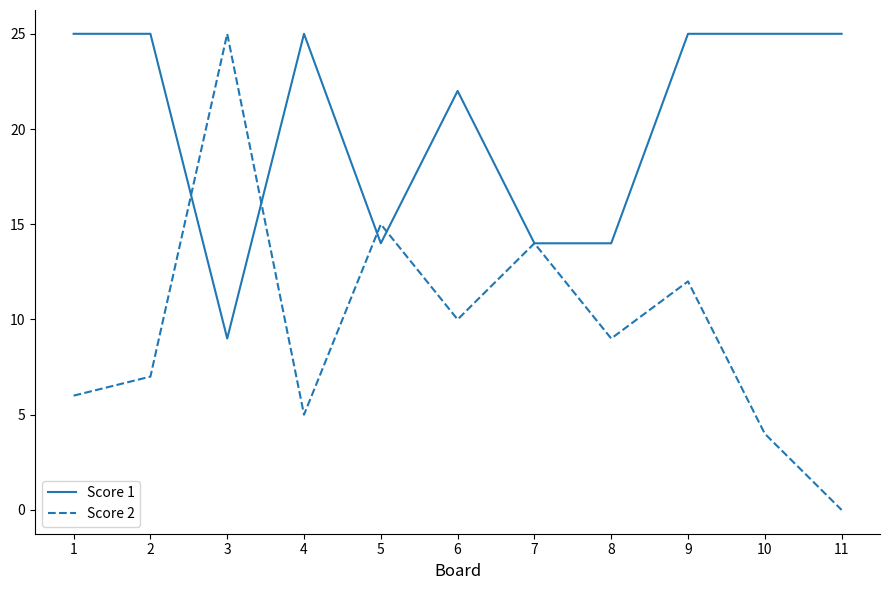

Which category has the lowest value across all series?

11